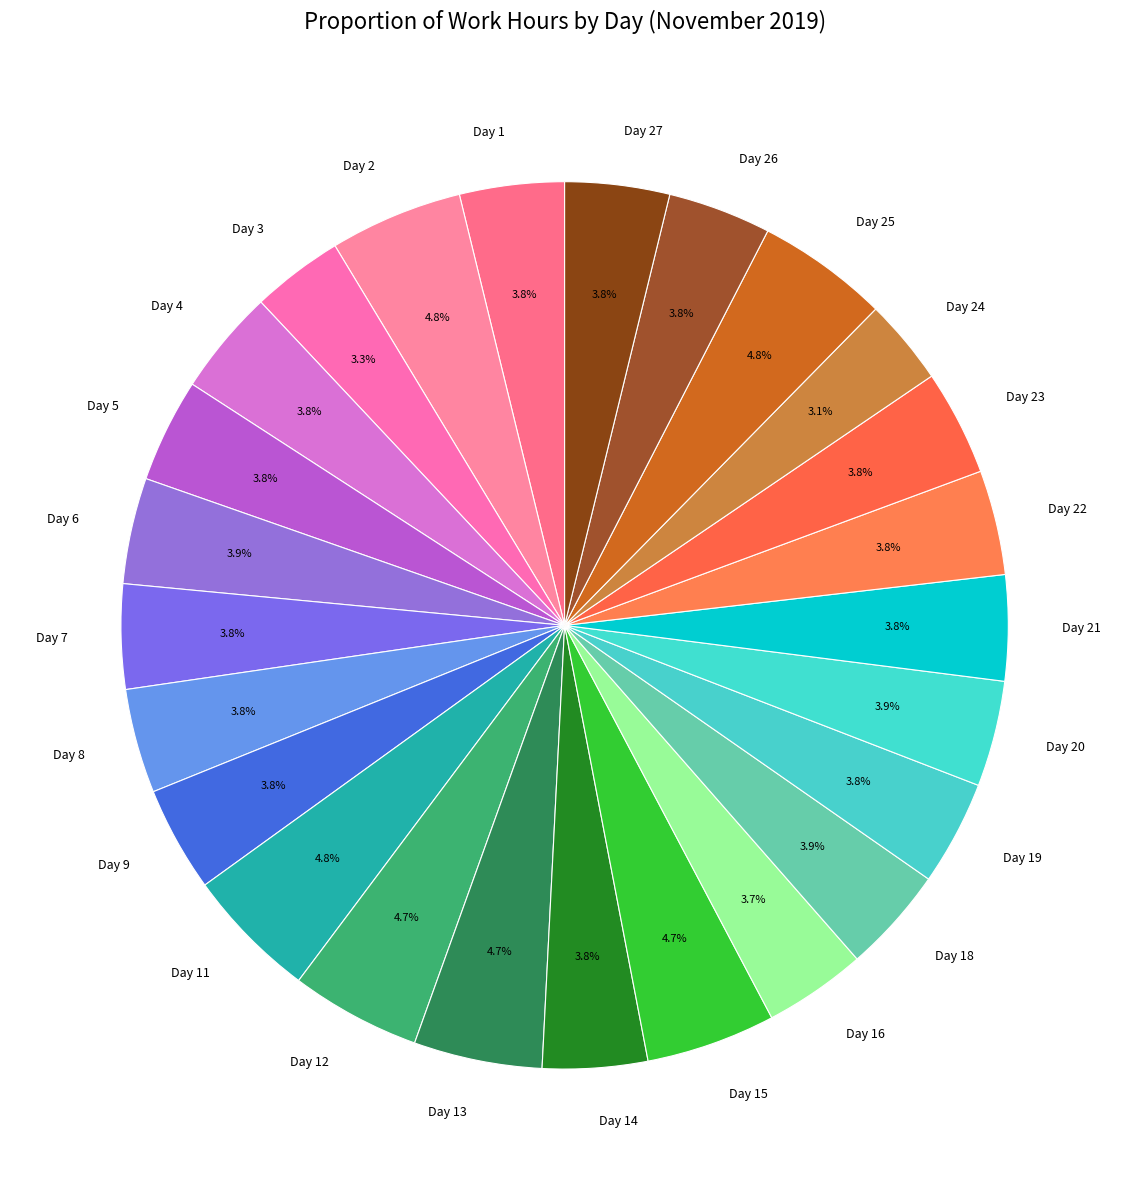

To the nearest percent, what portion does Day 12 represent?

5%